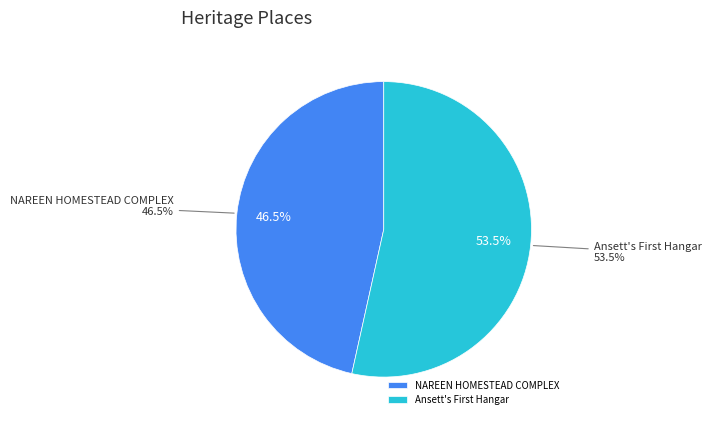

True or false: NAREEN HOMESTEAD COMPLEX accounts for 47% of the total.

True